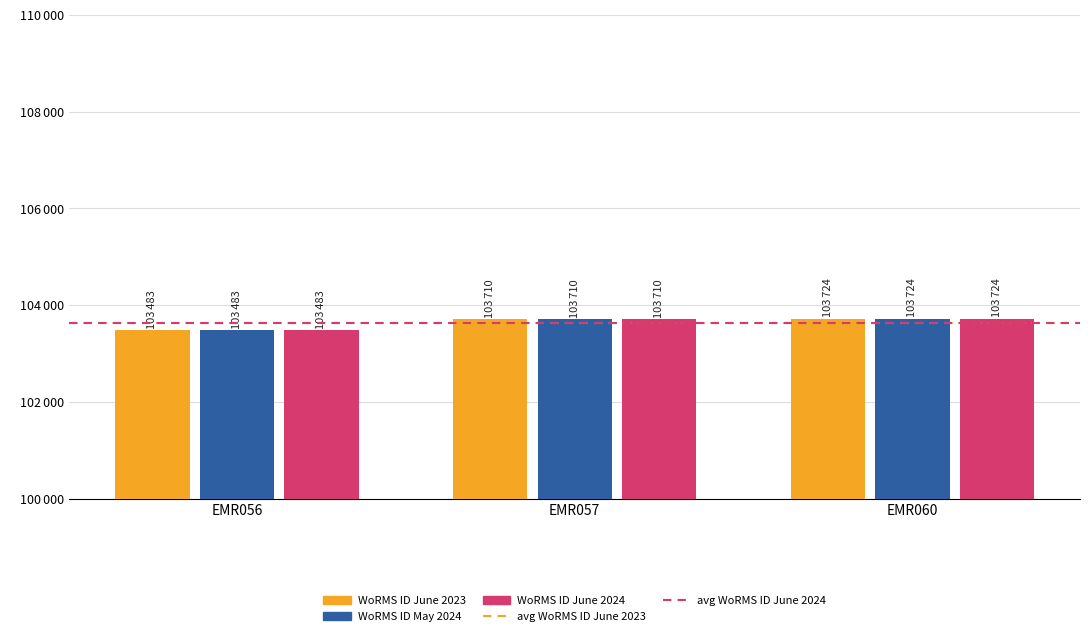

Does the chart contain any negative values?

No